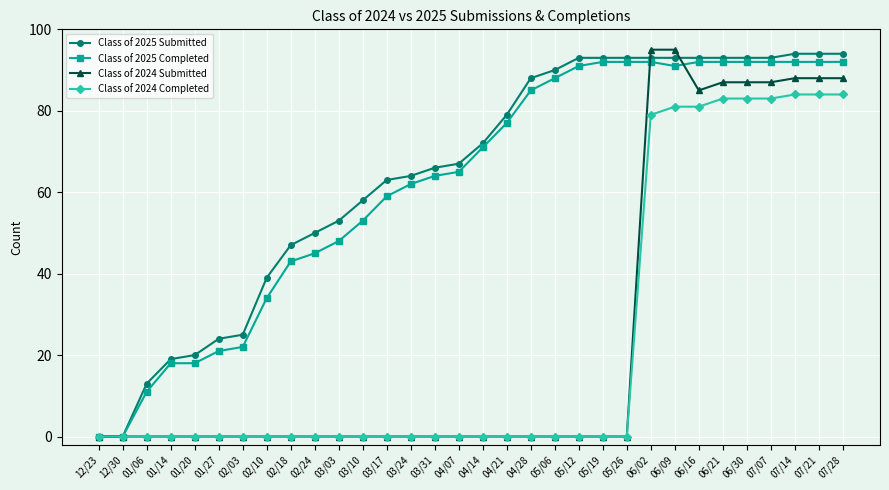

Which series changed the most between 01/27 and 05/06?

Class of 2025 Completed